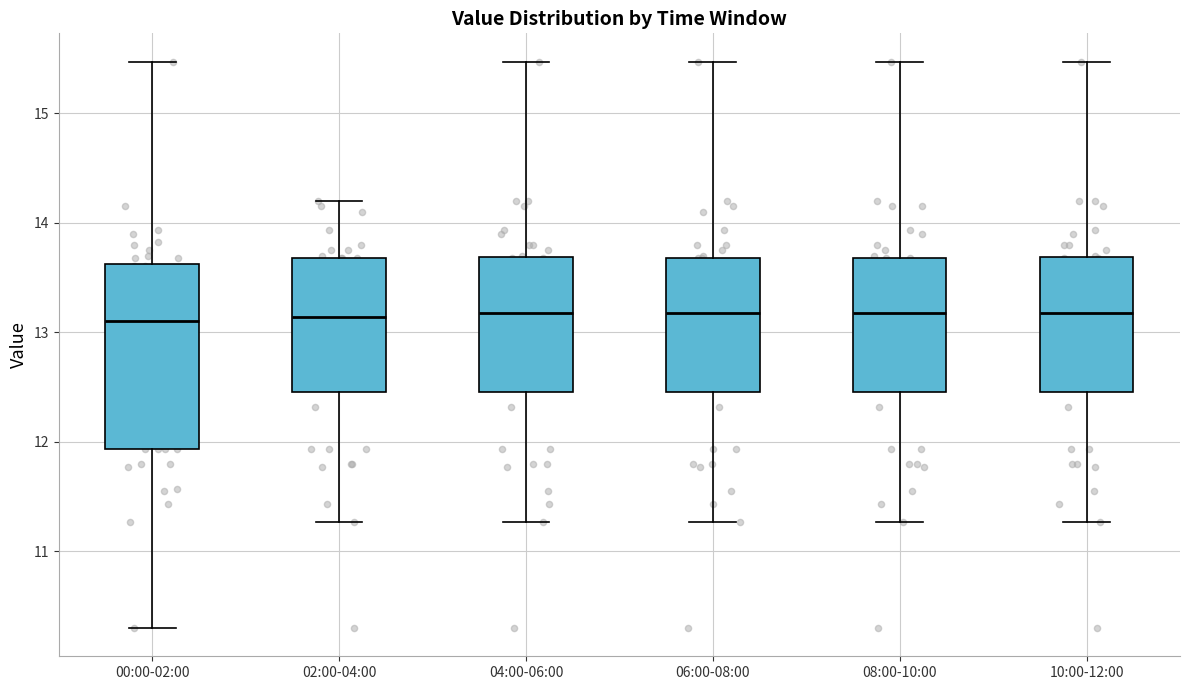

Reading left to right, transcribe this box plot: for each box, give where its median line is, the range the box spans, and where its two whiskers end, as read against the y-axis. The values are not printed on the chart, so give them approximately, as read against the axis.

00:00-02:00: median 13.1, box 11.9 to 13.6, whiskers 10.3 to 15.5
02:00-04:00: median 13.1, box 12.5 to 13.7, whiskers 11.3 to 14.2
04:00-06:00: median 13.2, box 12.5 to 13.7, whiskers 11.3 to 15.5
06:00-08:00: median 13.2, box 12.5 to 13.7, whiskers 11.3 to 15.5
08:00-10:00: median 13.2, box 12.5 to 13.7, whiskers 11.3 to 15.5
10:00-12:00: median 13.2, box 12.5 to 13.7, whiskers 11.3 to 15.5